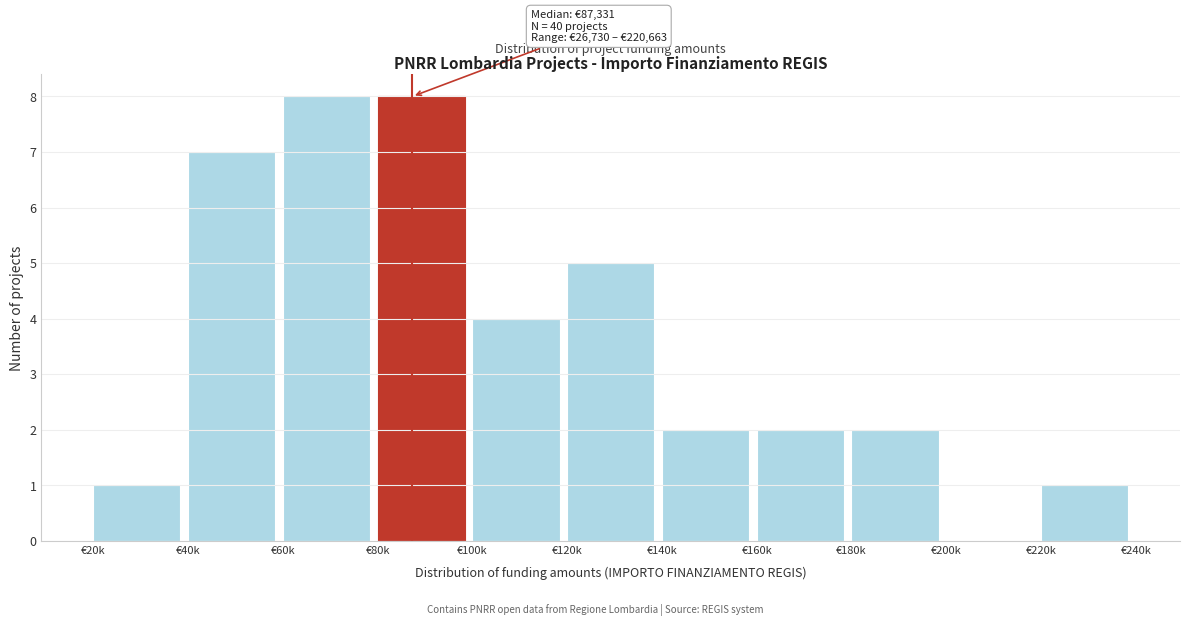

Reading left to right, transcribe all the data shown in this chart.

€20k=1	€40k=7	€60k=8	€80k=8	€100k=4	€120k=5	€140k=2	€160k=2	€180k=2	€200k=0	€220k=1